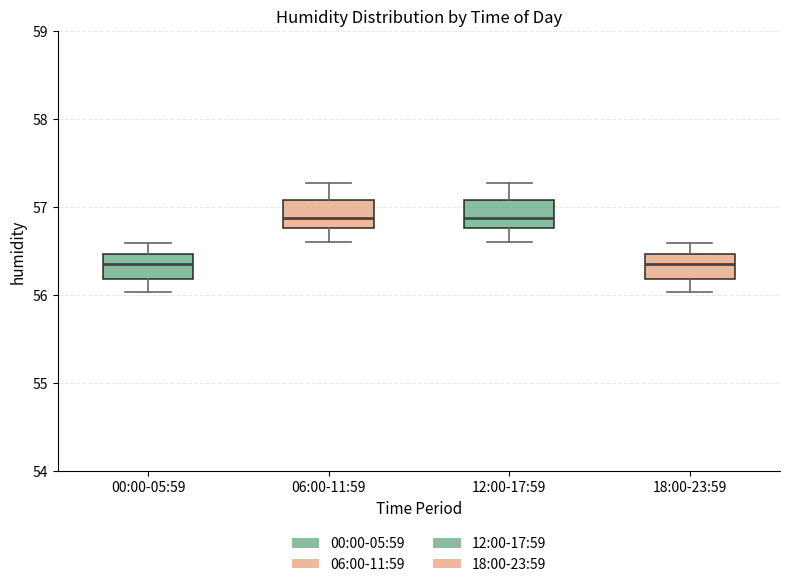

Reading left to right, transcribe this box plot: for each box, give where its median line is, the range the box spans, and where its two whiskers end, as read against the y-axis. The values are not printed on the chart, so give them approximately, as read against the axis.

00:00-05:59: median 56.4, box 56.2 to 56.5, whiskers 56.0 to 56.6
06:00-11:59: median 56.9, box 56.8 to 57.1, whiskers 56.6 to 57.3
12:00-17:59: median 56.9, box 56.8 to 57.1, whiskers 56.6 to 57.3
18:00-23:59: median 56.4, box 56.2 to 56.5, whiskers 56.0 to 56.6